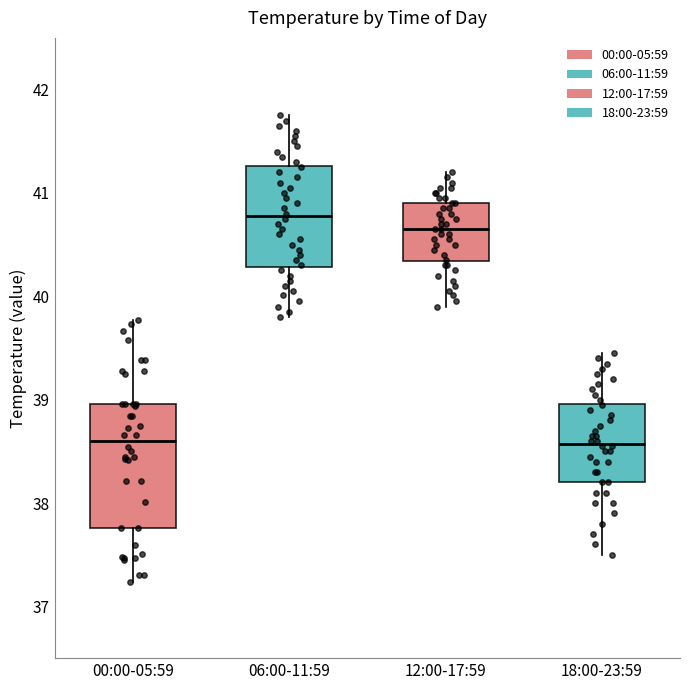

Where is the lower edge of the box for 12:00-17:59 on the y-axis? The values are not printed on the chart, so give them approximately, as read against the axis.

40.3